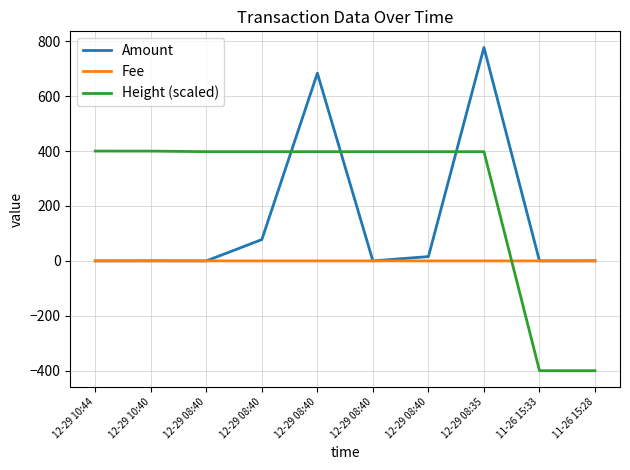

What are all the series names shown in the legend?

Amount, Fee, Height (scaled)